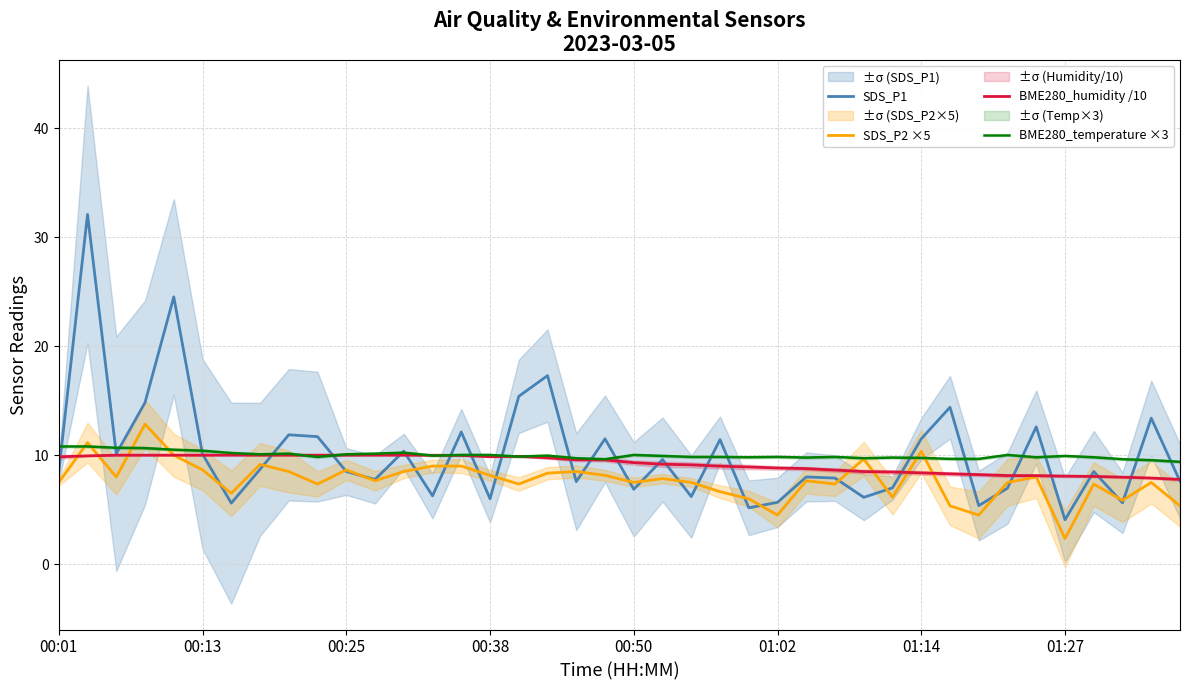

How many data points in SDS_P2 ×5 are above 7?

30